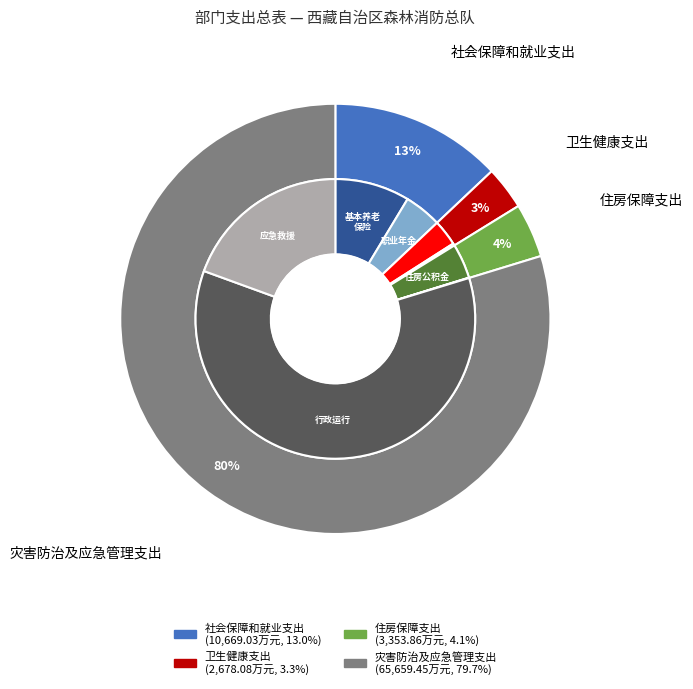

To the nearest percent, what is the difference between the 灾害防治及应急管理支出 and 卫生健康支出 slice percentages?

76%